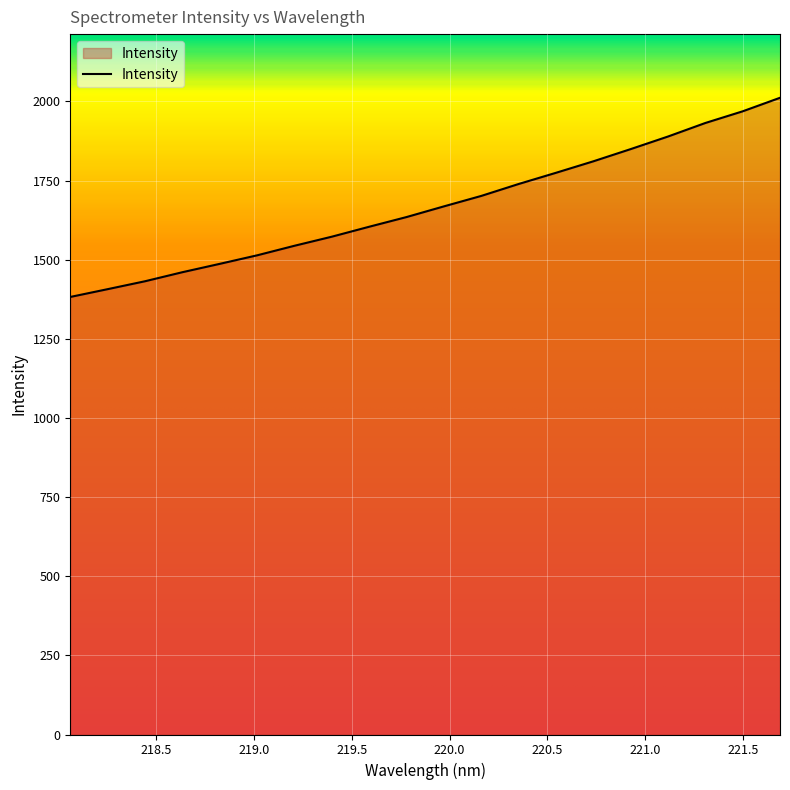

What is the maximum value shown in the chart?

2011.5